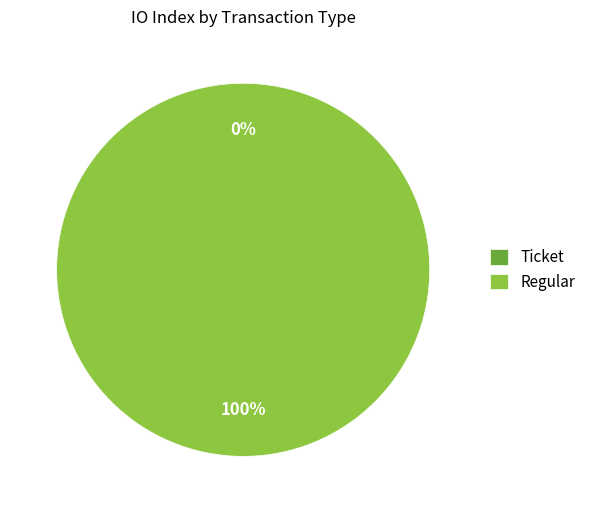

Which has a higher value, Regular or Ticket?

Regular